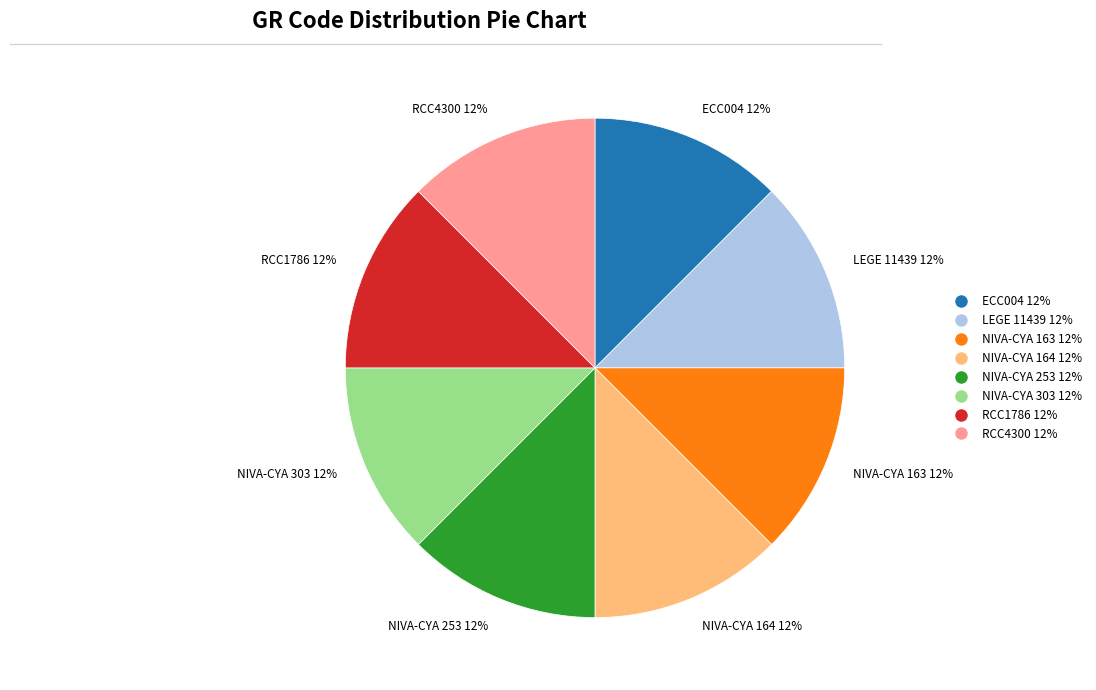

What is the ratio of the value at LEGE 11439 12% to the value at RCC1786 12%?

1.0